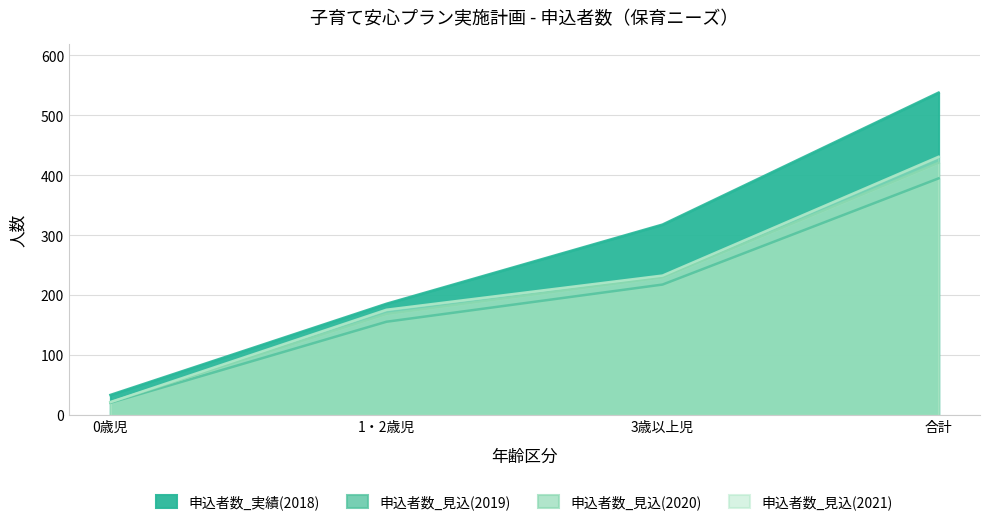

Which series changed the most between 1・2歳児 and 3歳以上児?

申込者数_実績(2018)